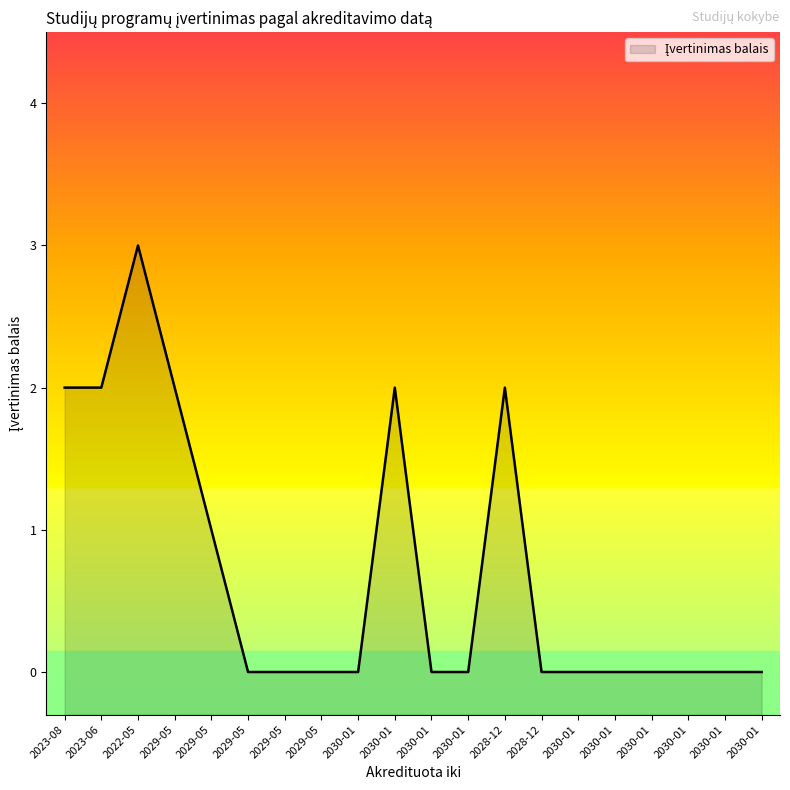

What is the label of the 16th point from the left?

2030-01